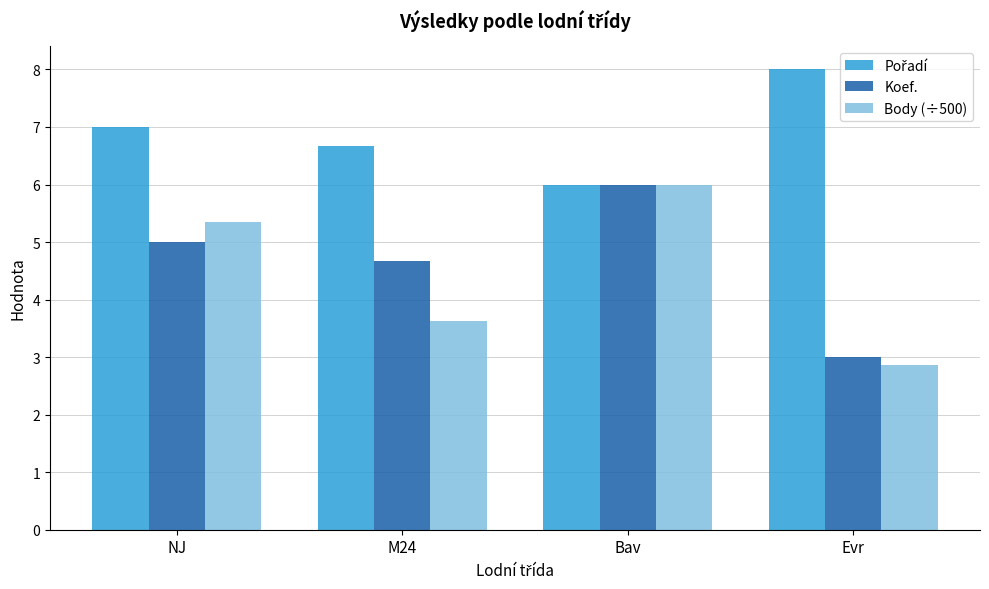

What is the label of the 4th bar from the left?

Evr